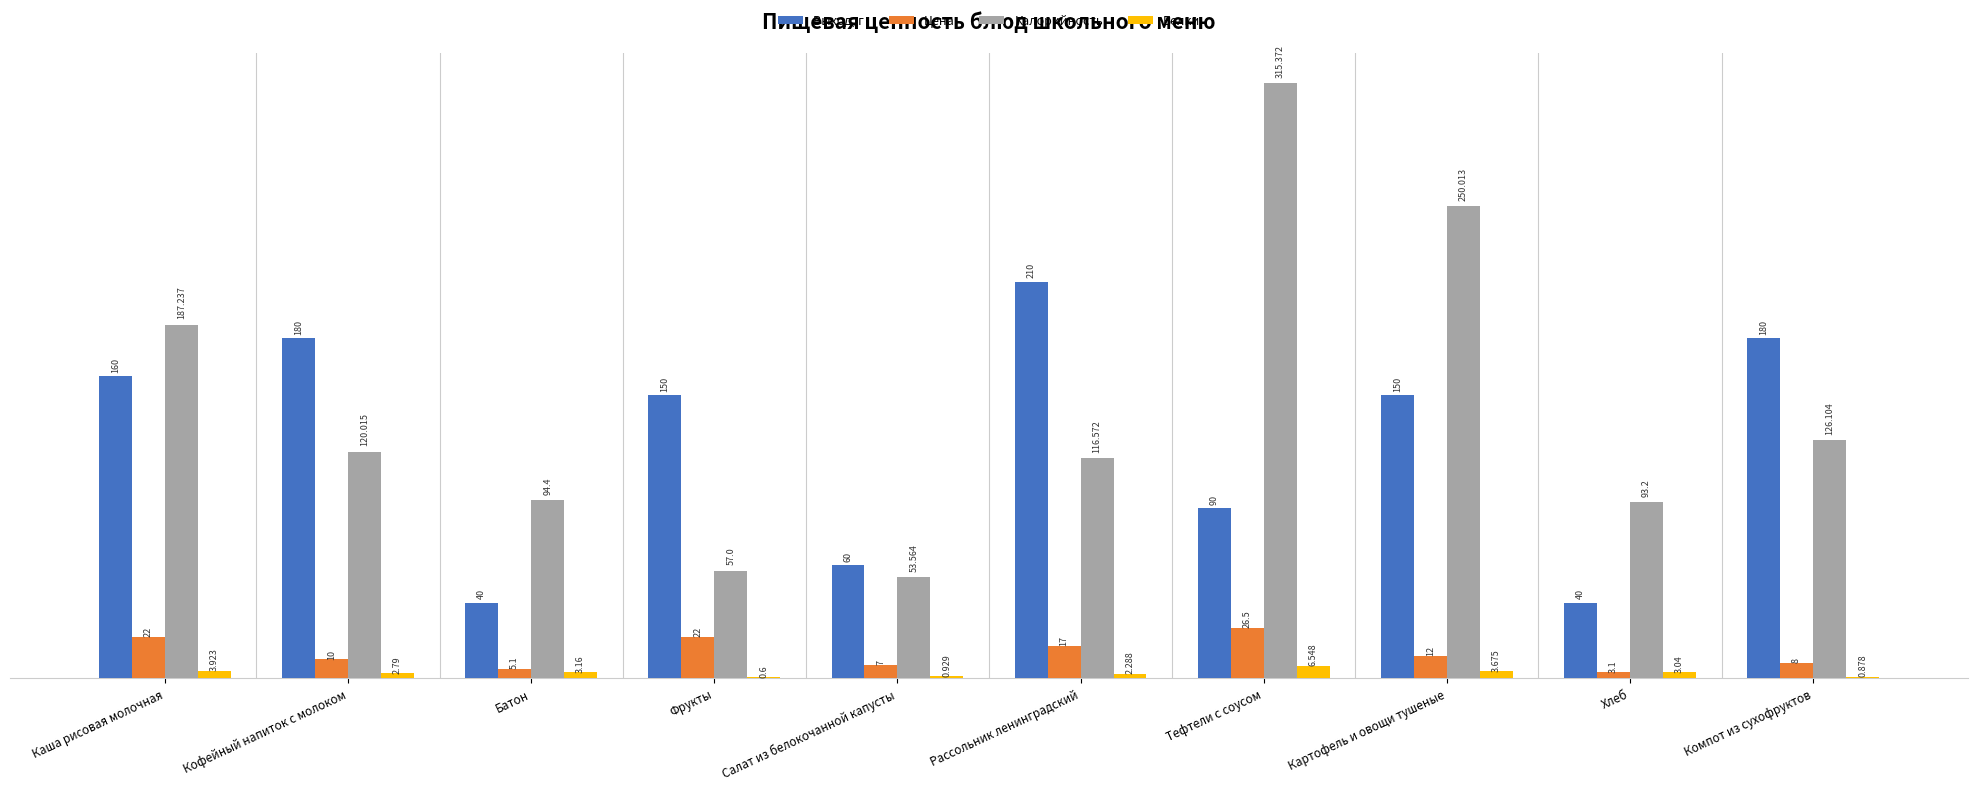

Is it true that Цена equals 8.0 at Компот из сухофруктов?

True